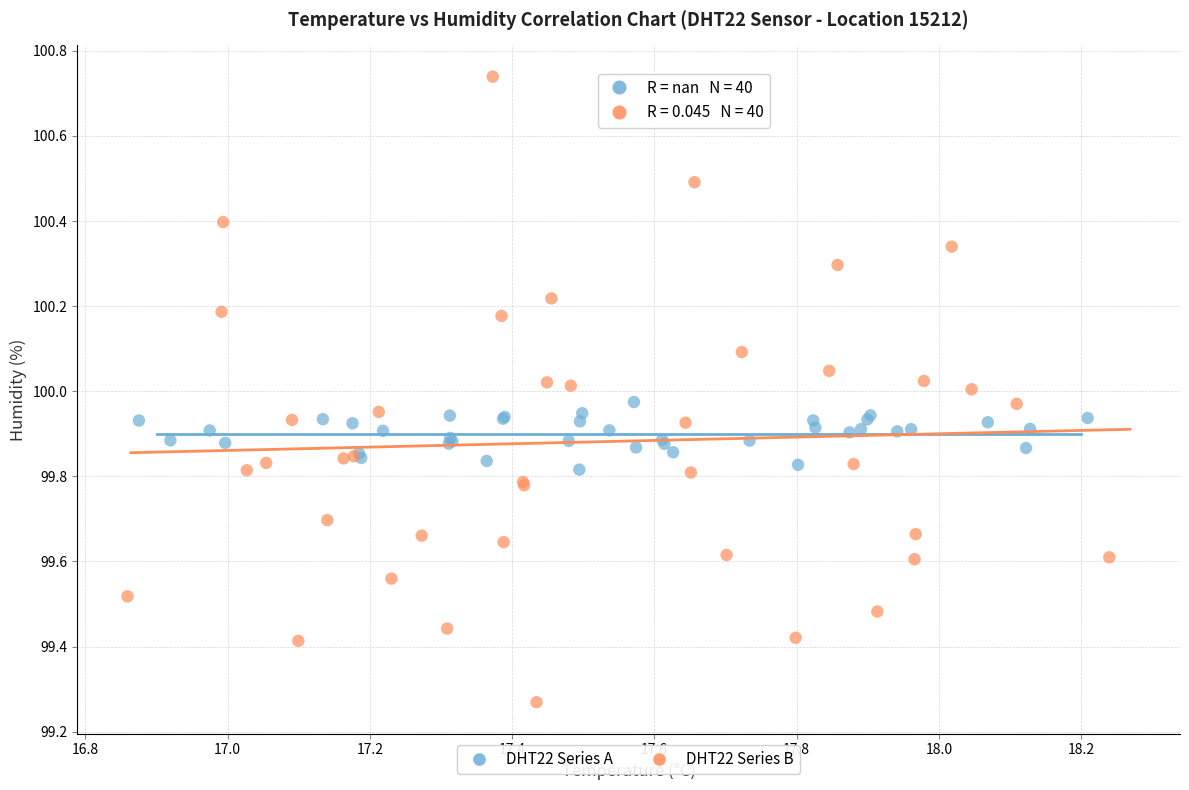

Which series has the largest Y range (max minus min)?

DHT22 Series B